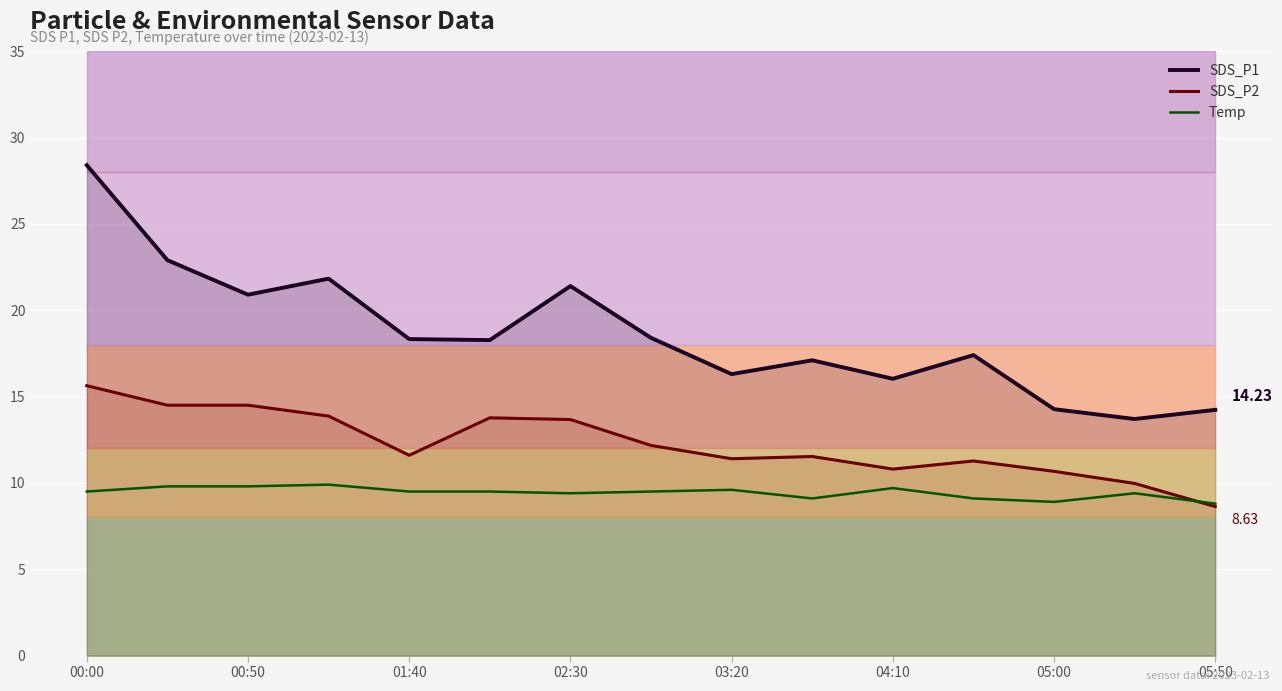

The value of Temp at 05:00 is 2.0. True or false?

False